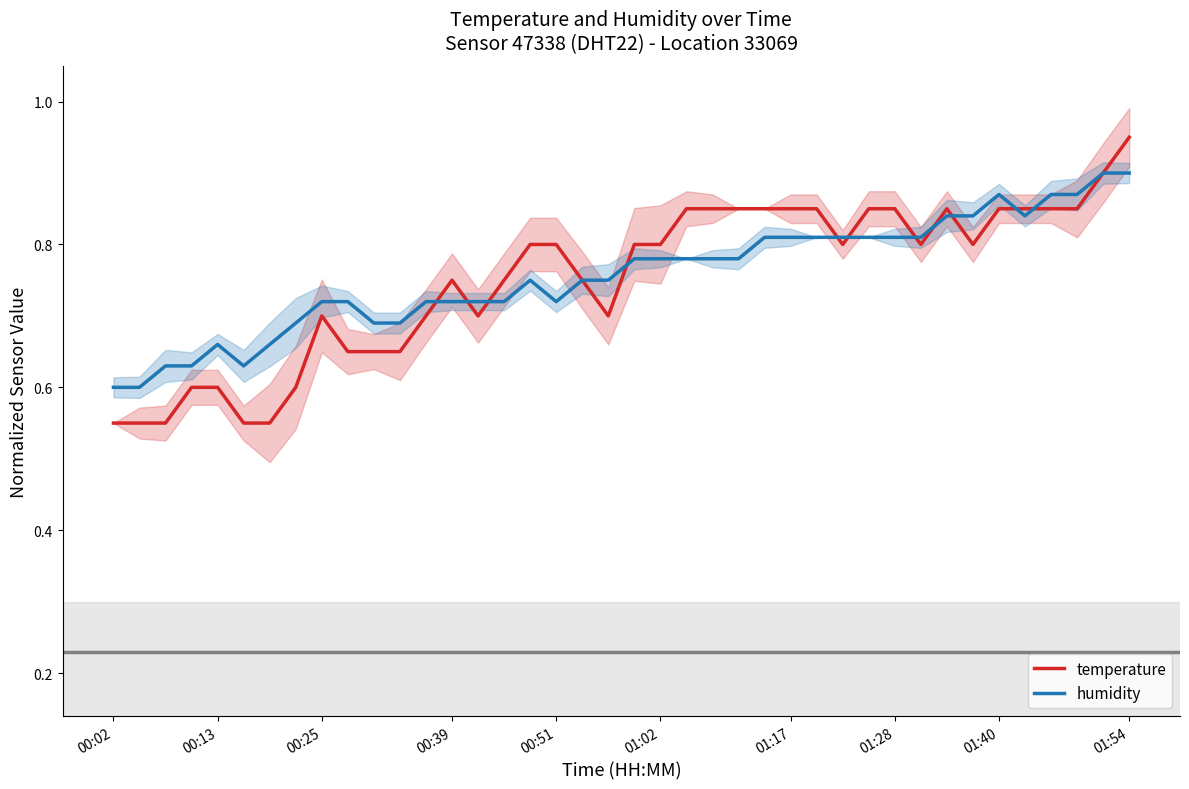

How many intersections are there between temperature and humidity?

12